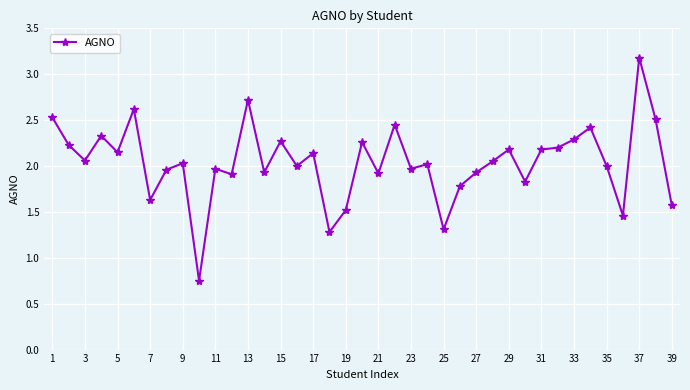

How many series are shown in this chart?

1